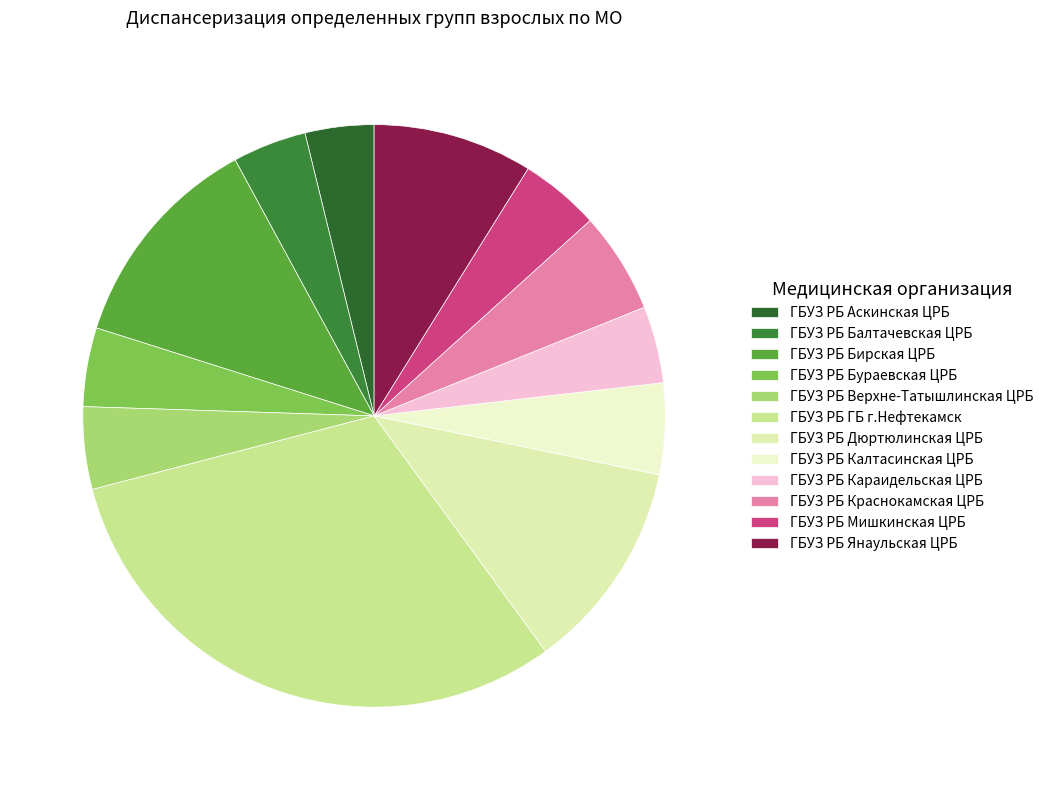

Count the number of slices in the pie.

12